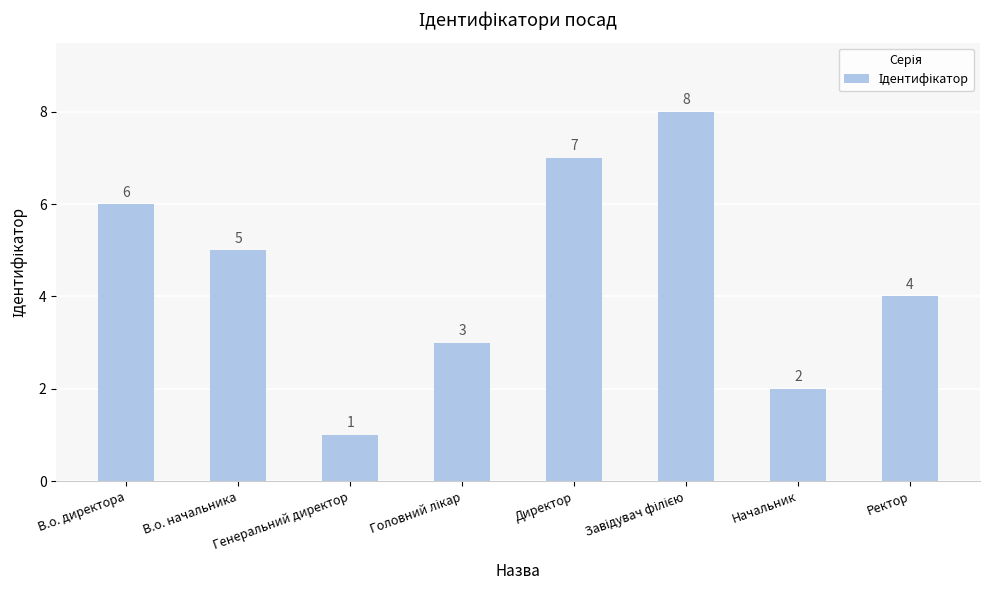

What is the change in value from Начальник to Ректор?

+2